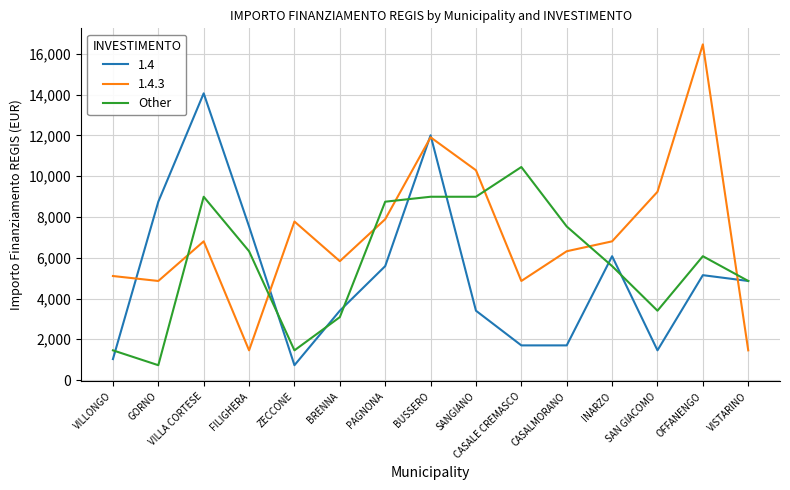

Which series has the widest spread of values?

1.4.3